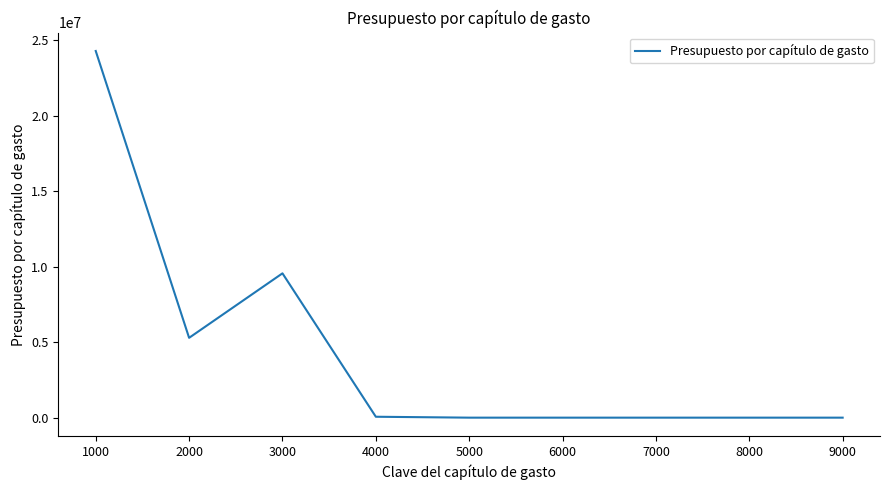

How many categories are shown in the chart?

9